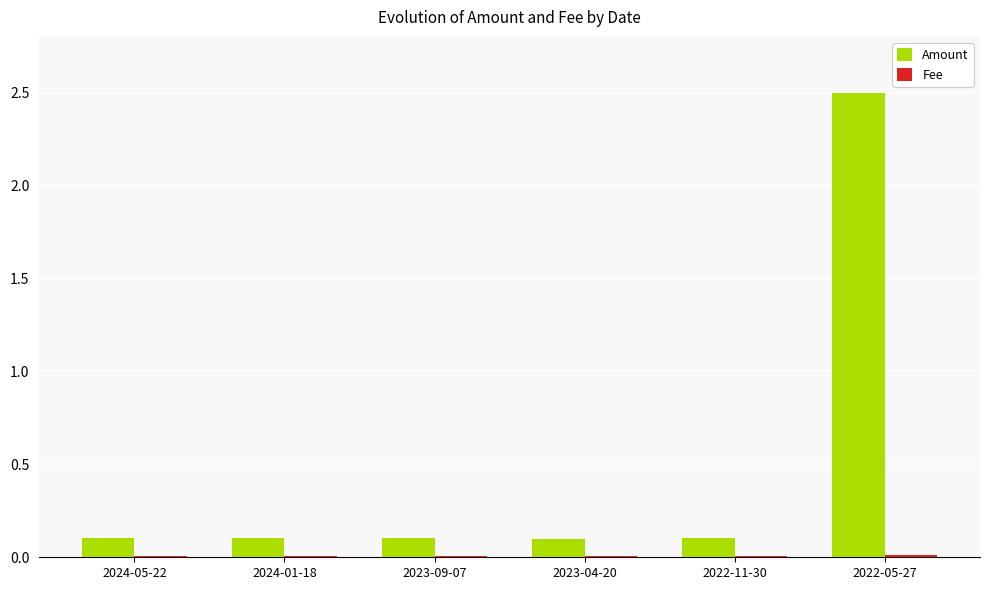

Which series has the largest total across all categories?

Amount